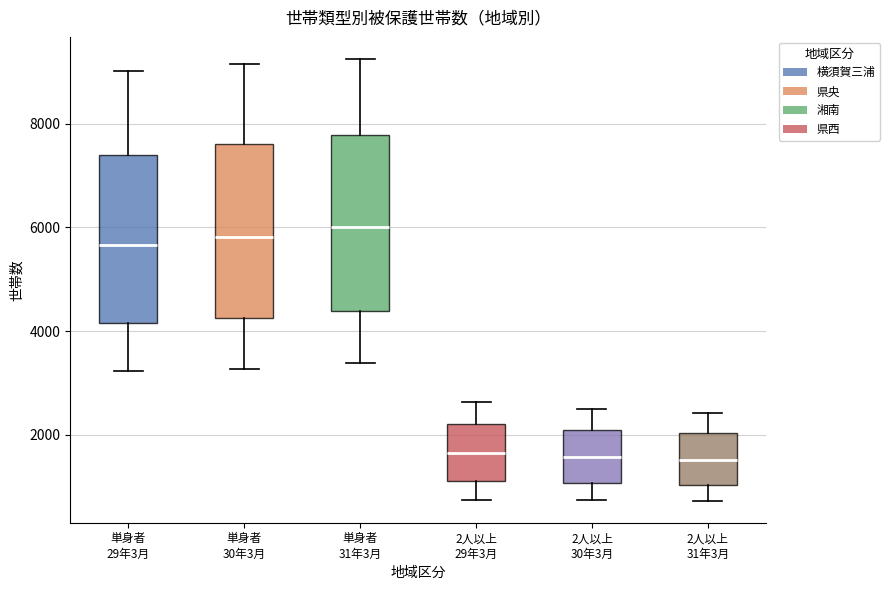

Reading left to right, transcribe this box plot: for each box, give where its median line is, the range the box spans, and where its two whiskers end, as read against the y-axis. The values are not printed on the chart, so give them approximately, as read against the axis.

単身者 29年3月: median 5600, box 4200 to 7400, whiskers 3200 to 9000
単身者 30年3月: median 5800, box 4200 to 7600, whiskers 3200 to 9200
単身者 31年3月: median 6000, box 4400 to 7800, whiskers 3400 to 9200
2人以上 29年3月: median 1600, box 1200 to 2200, whiskers 800 to 2600
2人以上 30年3月: median 1600, box 1000 to 2000, whiskers 800 to 2600
2人以上 31年3月: median 1600, box 1000 to 2000, whiskers 800 to 2400